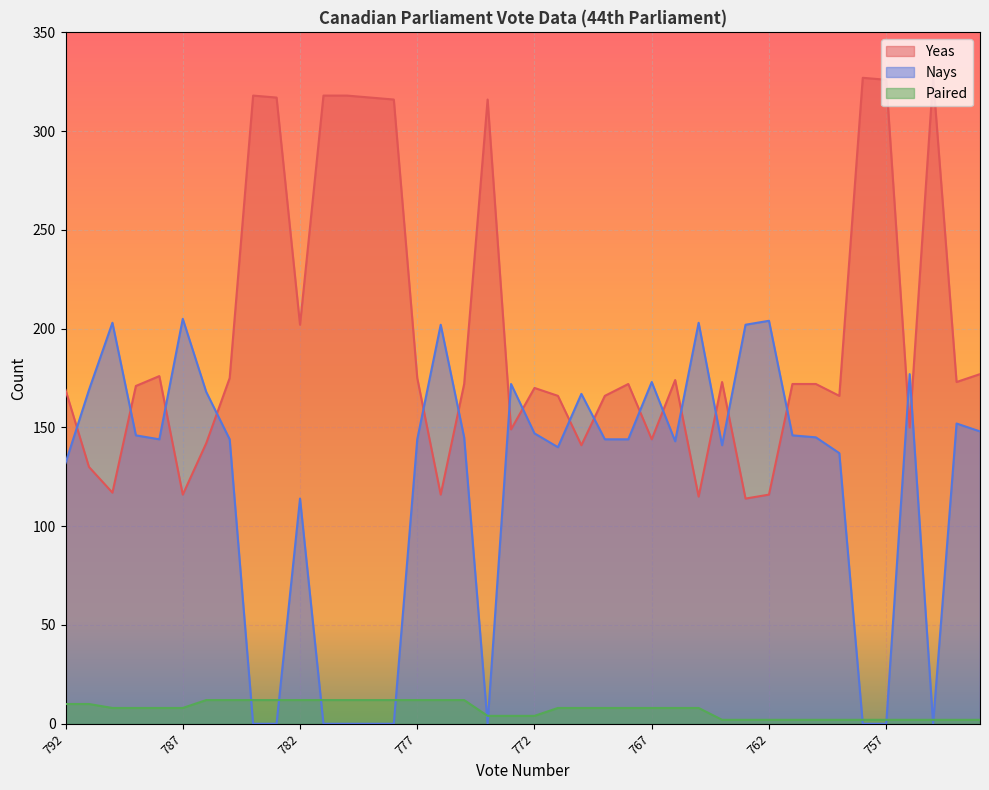

How many times do Nays and Paired cross each other?

10